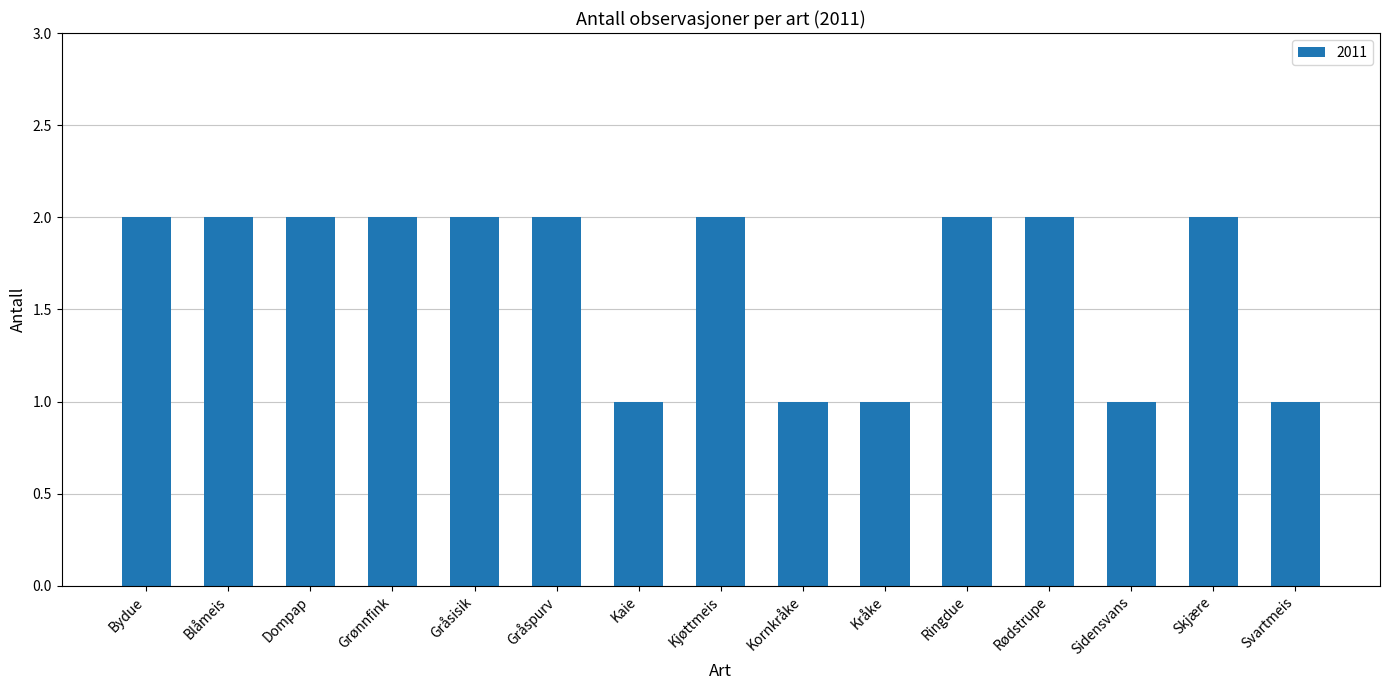

True or false: the data shows 1 at Ringdue.

False